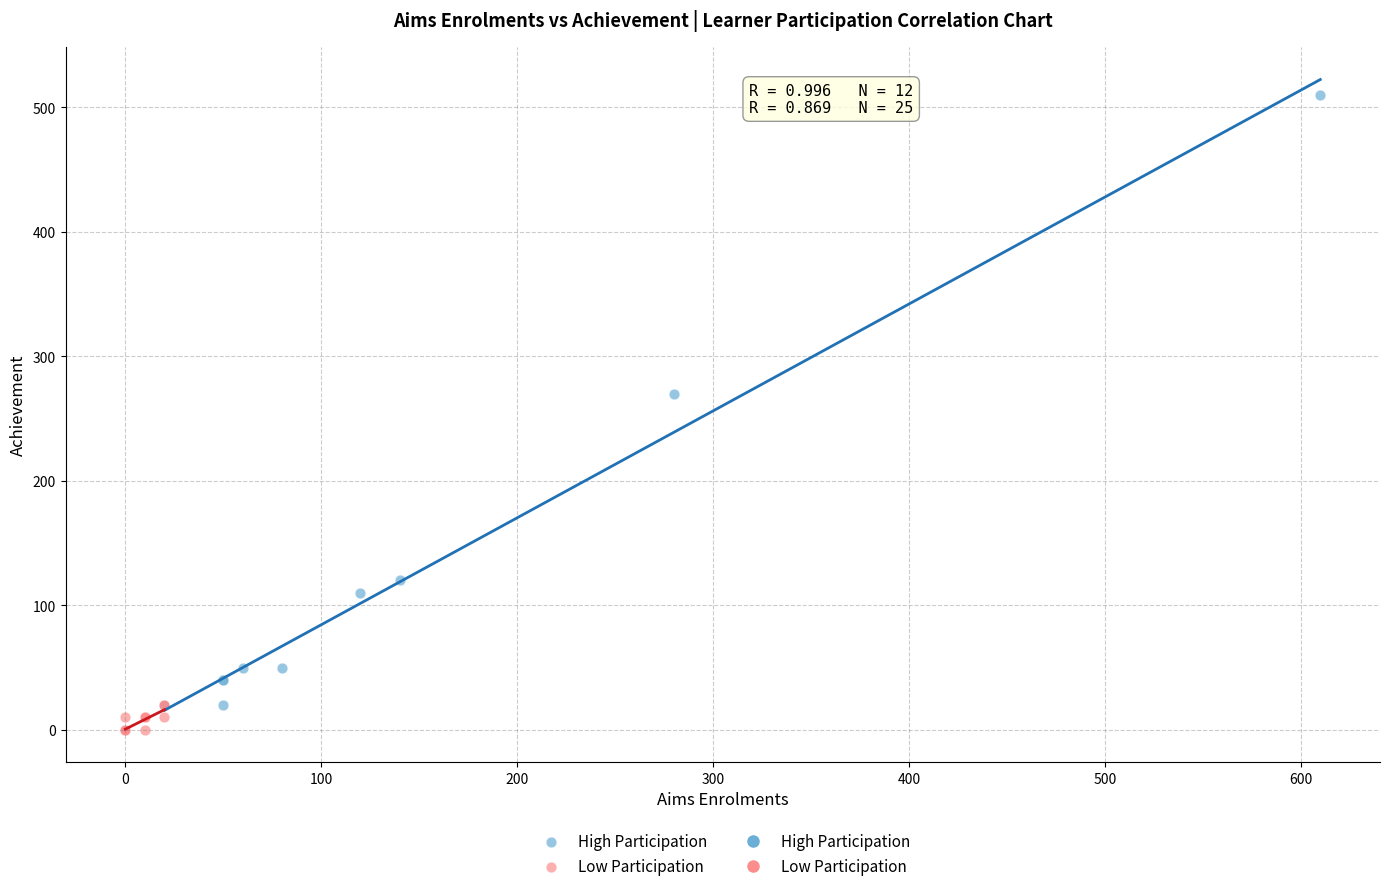

Which series has the largest Y range (max minus min)?

High Participation